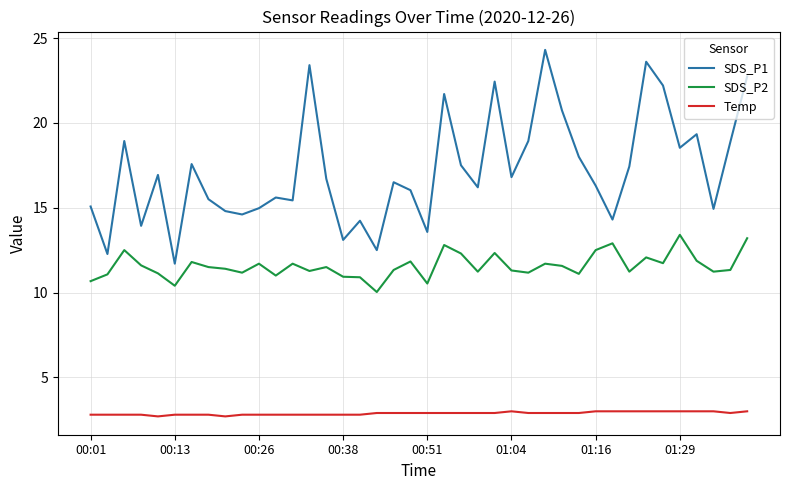

True or false: SDS_P2 and SDS_P1 cross at least once.

False